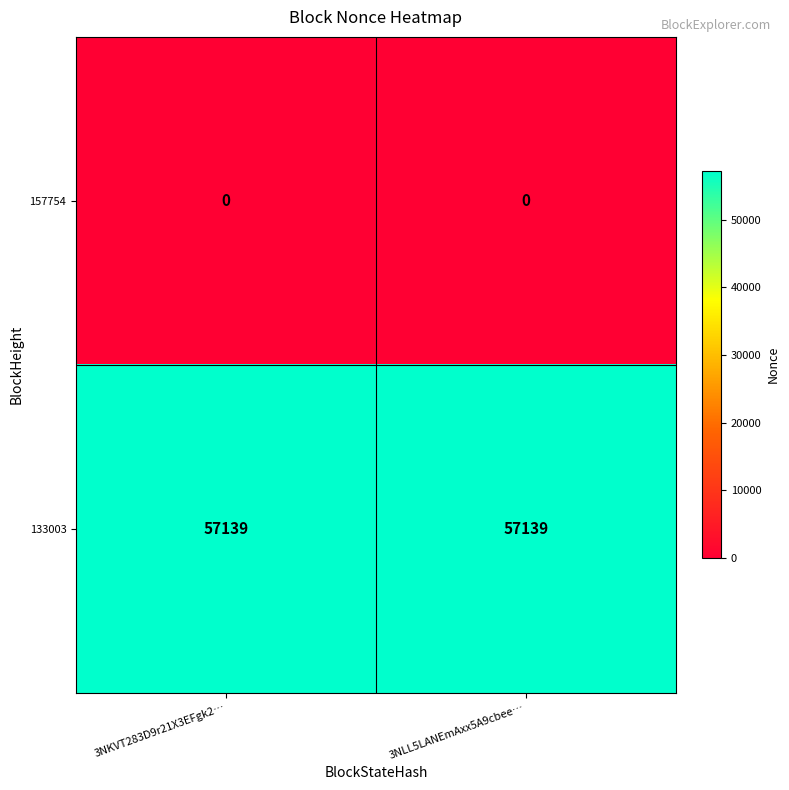

Read the 133003 value at 3NLL5LANEmAxx5A9cbee….

57139